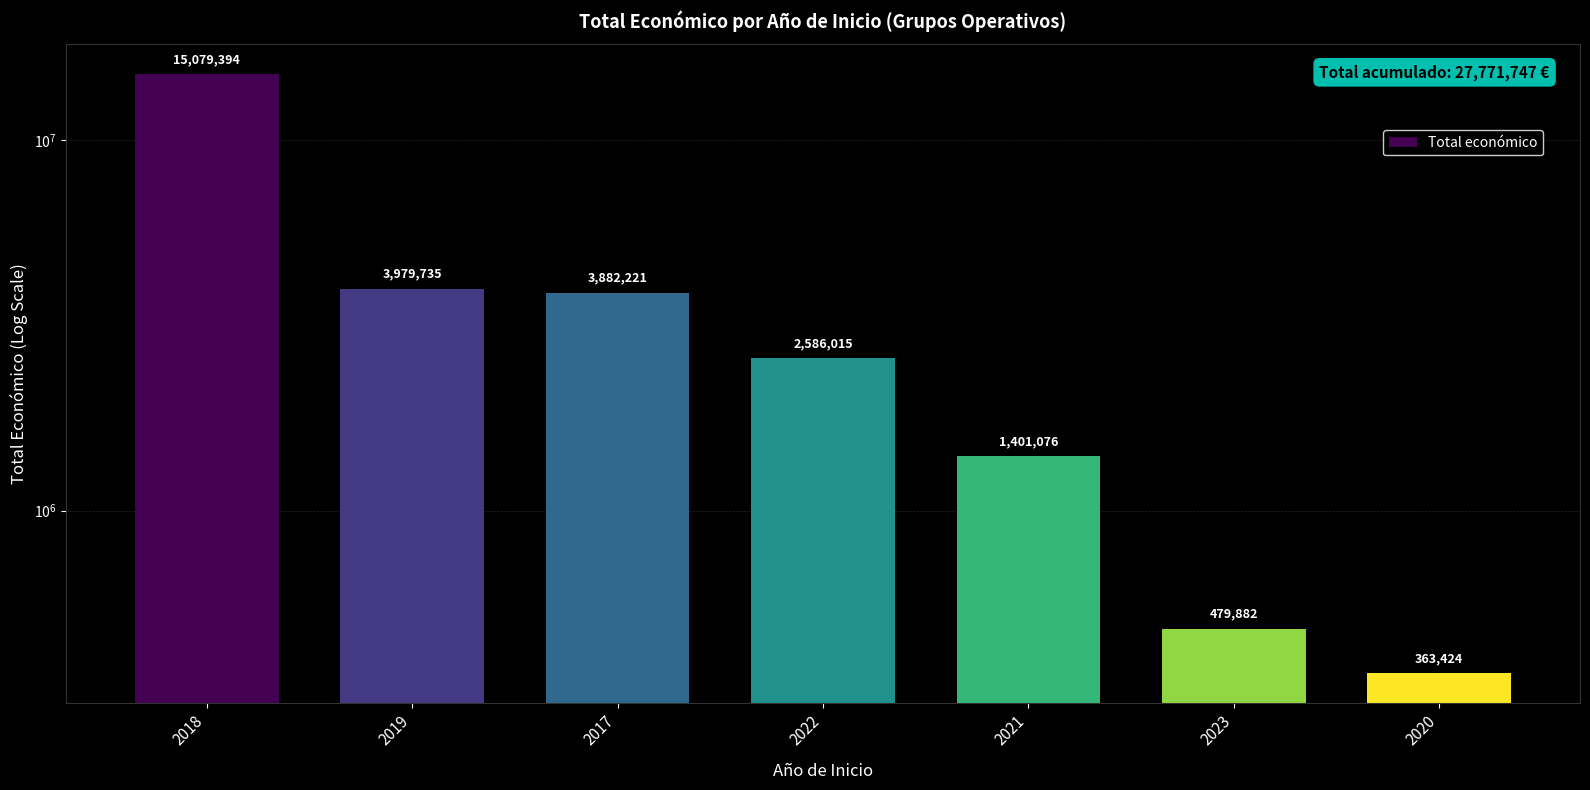

At which category does the chart reach its peak across all series?

2018